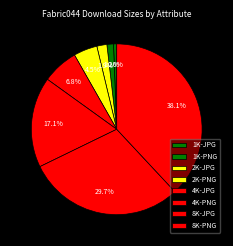

Does 4K-PNG account for over 50% of the chart?

No